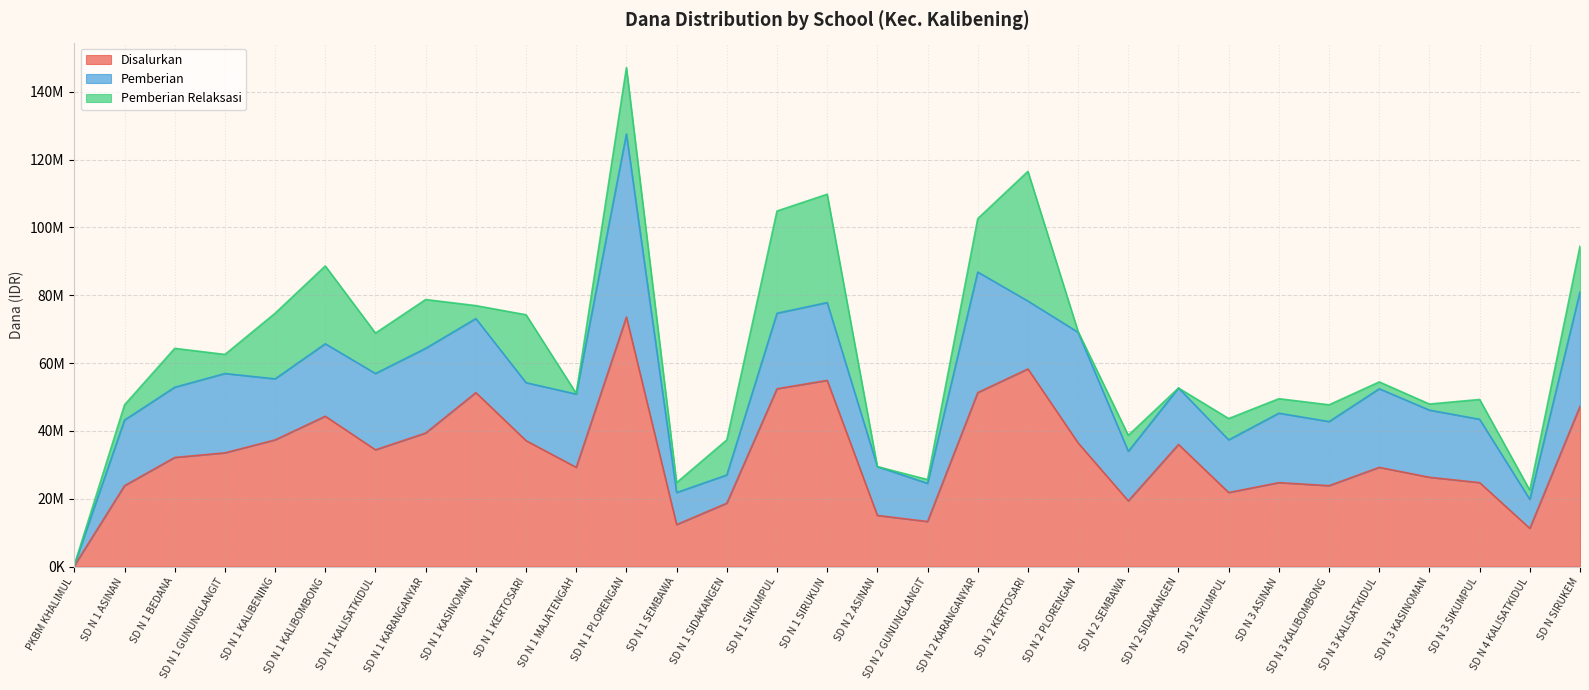

After their last crossing, which series has the higher values: Pemberian or Pemberian Relaksasi?

Pemberian